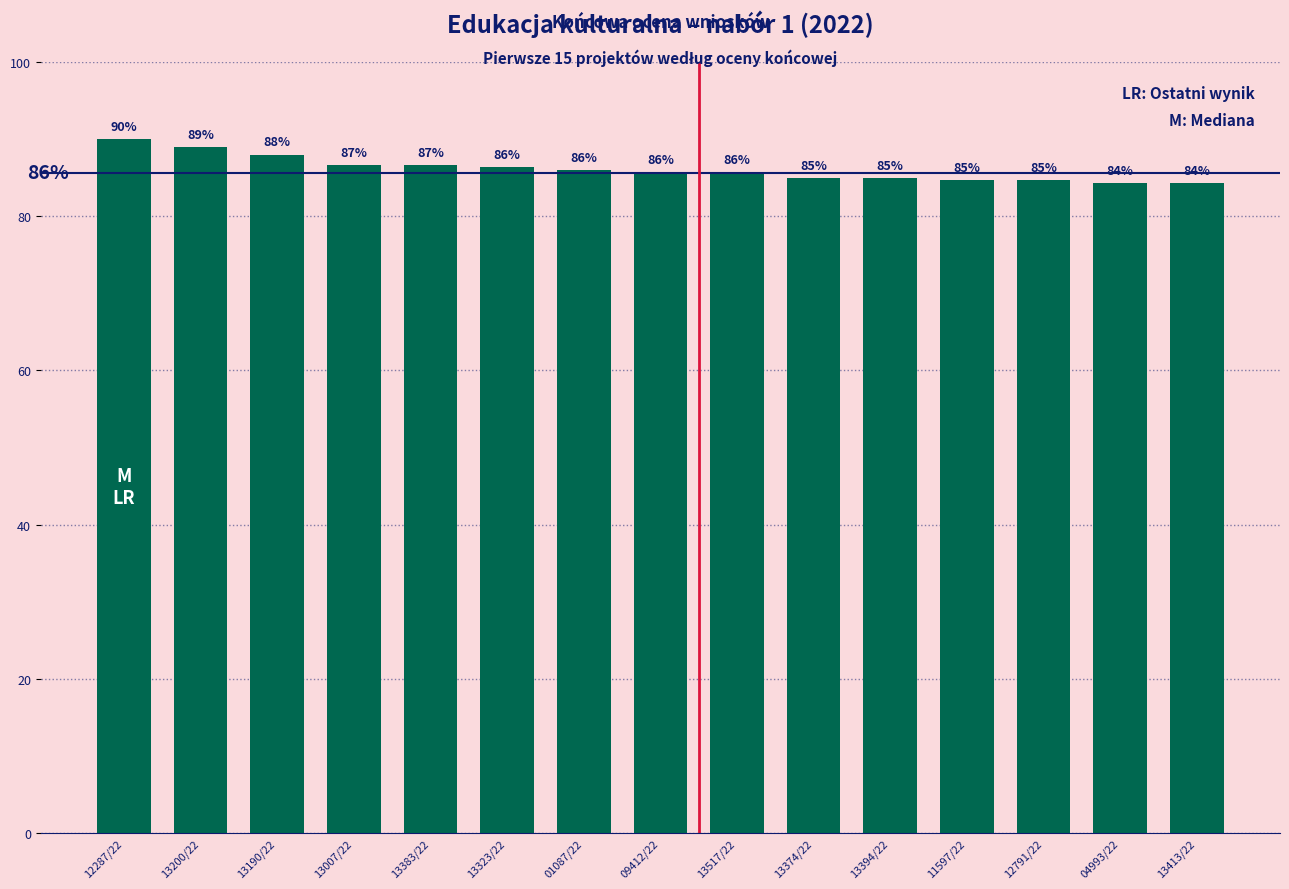

Where does the data first go above 85?

12287/22